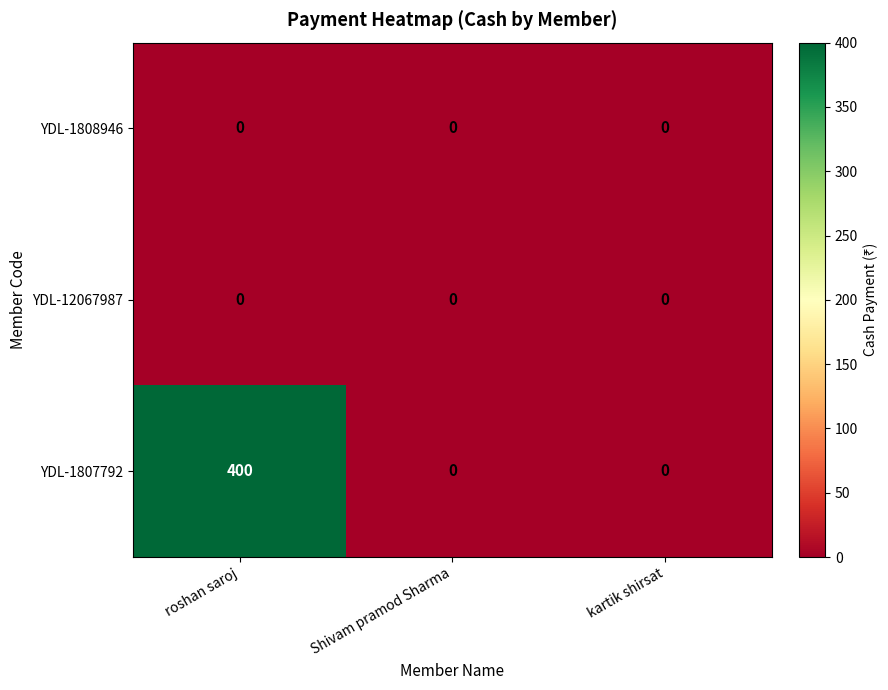

What is the maximum value shown in the chart?

400